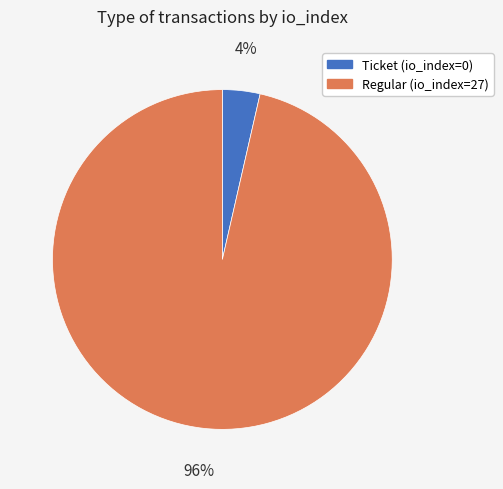

To the nearest percent, what is the average slice percentage?

50%